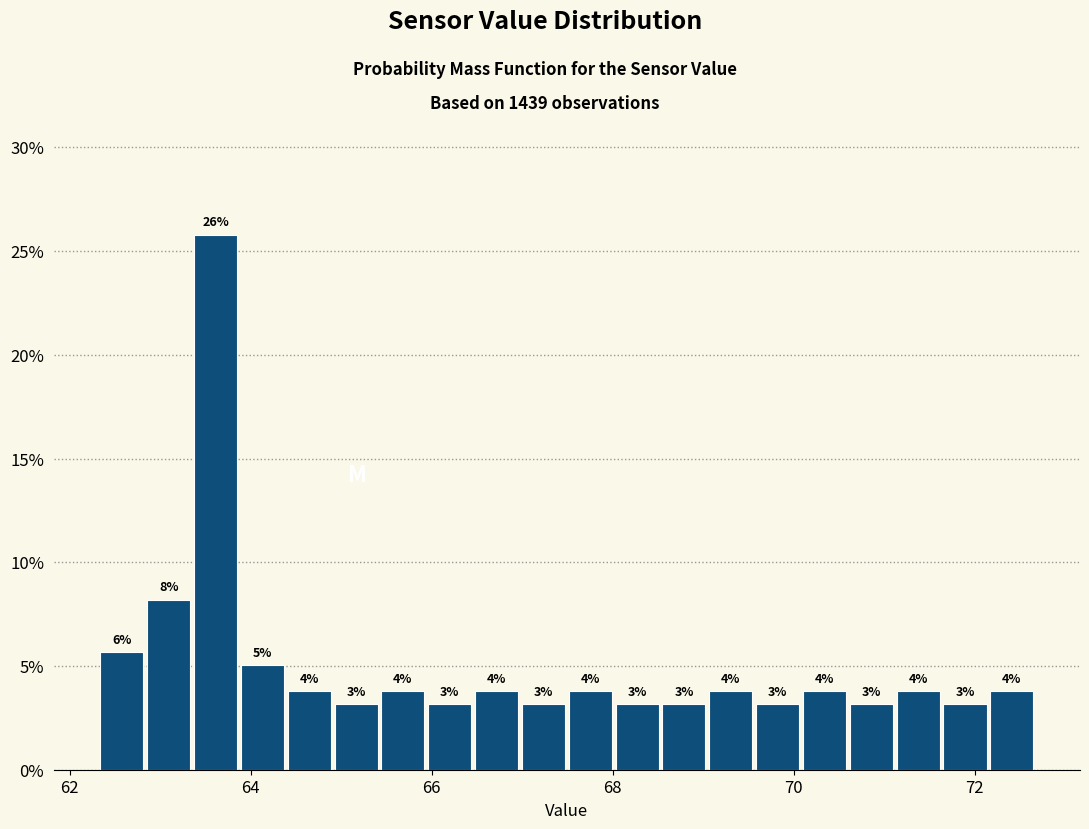

Read against the x-axis, roughly where is the centre of the tallest bar?

63.6